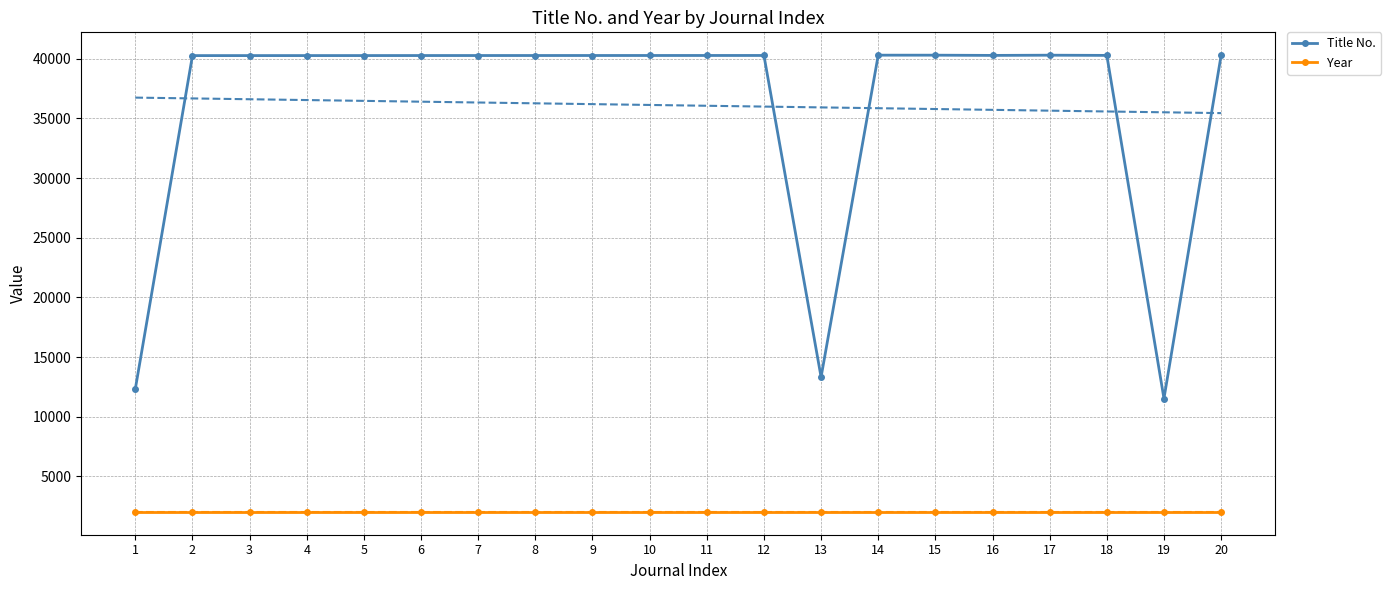

Between 8 and 20, which is larger?

20